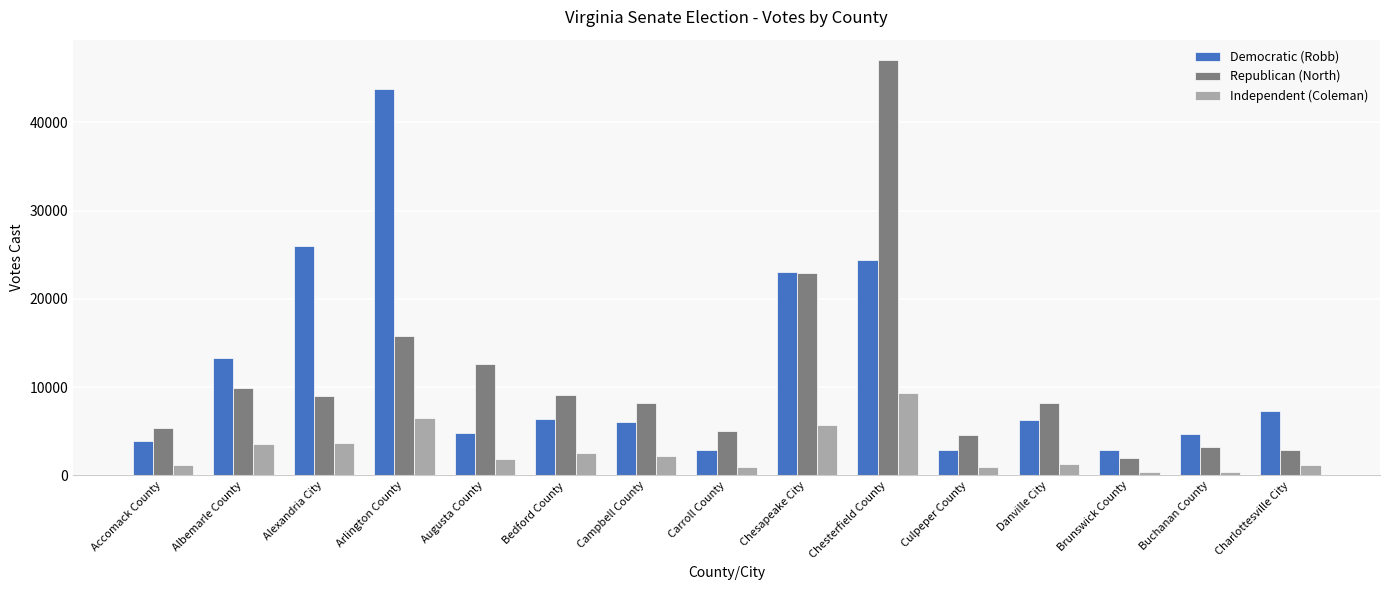

True or false: Democratic (Robb) has a value of 2482 at Buchanan County.

False